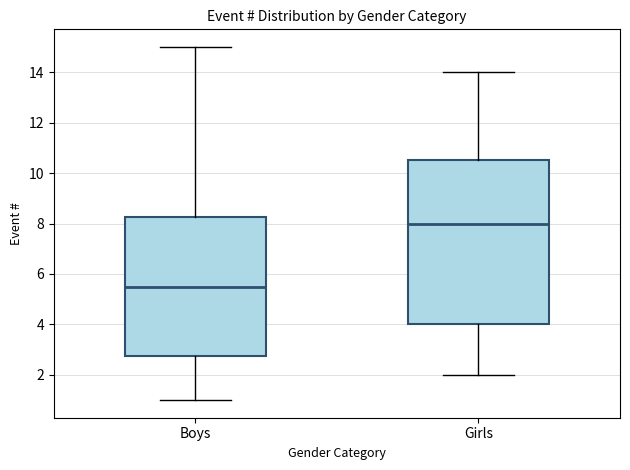

Which box's median line is the highest?

Girls